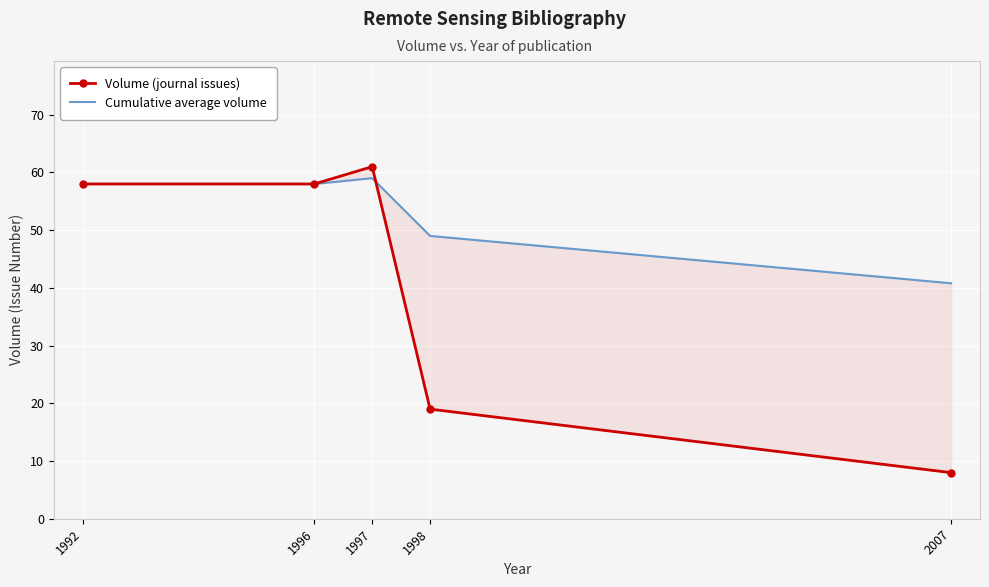

True or false: Cumulative average volume has more than 2 interior local peaks.

False